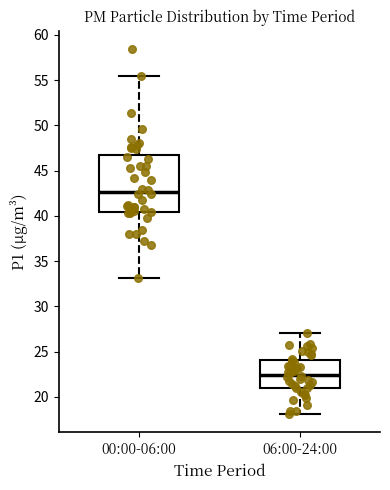

Where is the upper edge of the box for 00:00-06:00 on the y-axis? The values are not printed on the chart, so give them approximately, as read against the axis.

47.0